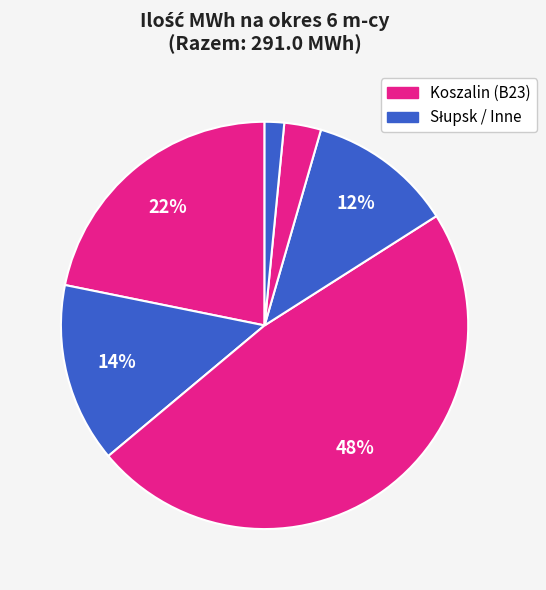

How many slices are in this pie chart?

6